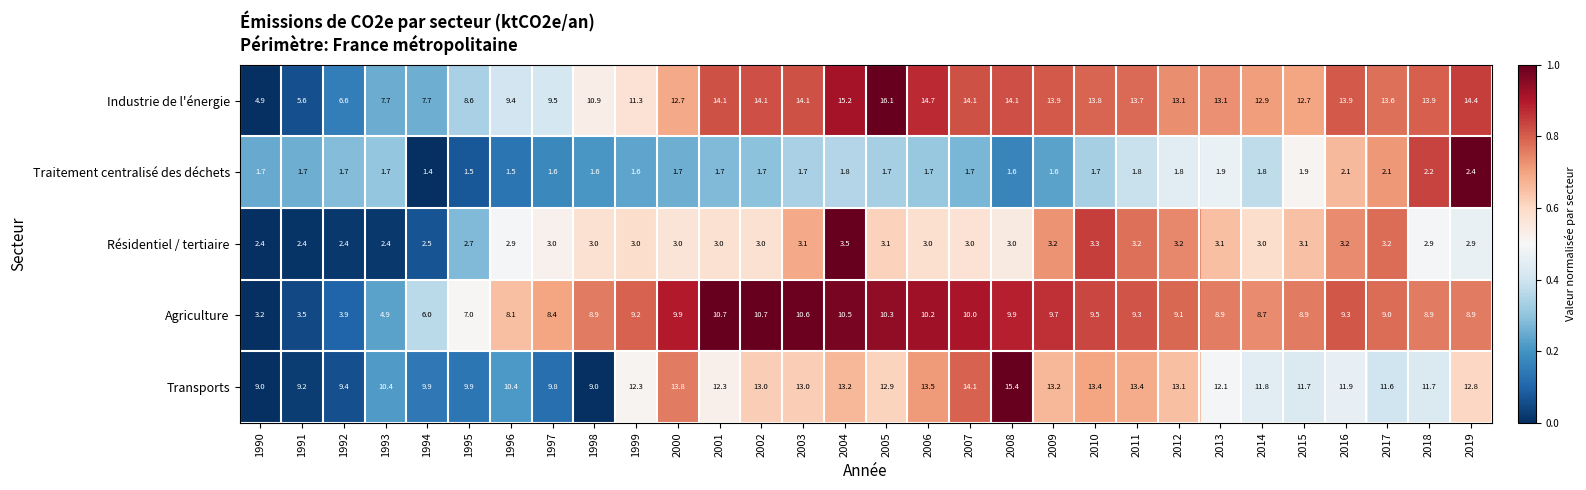

What is the total value across all series at 1996?

32.3